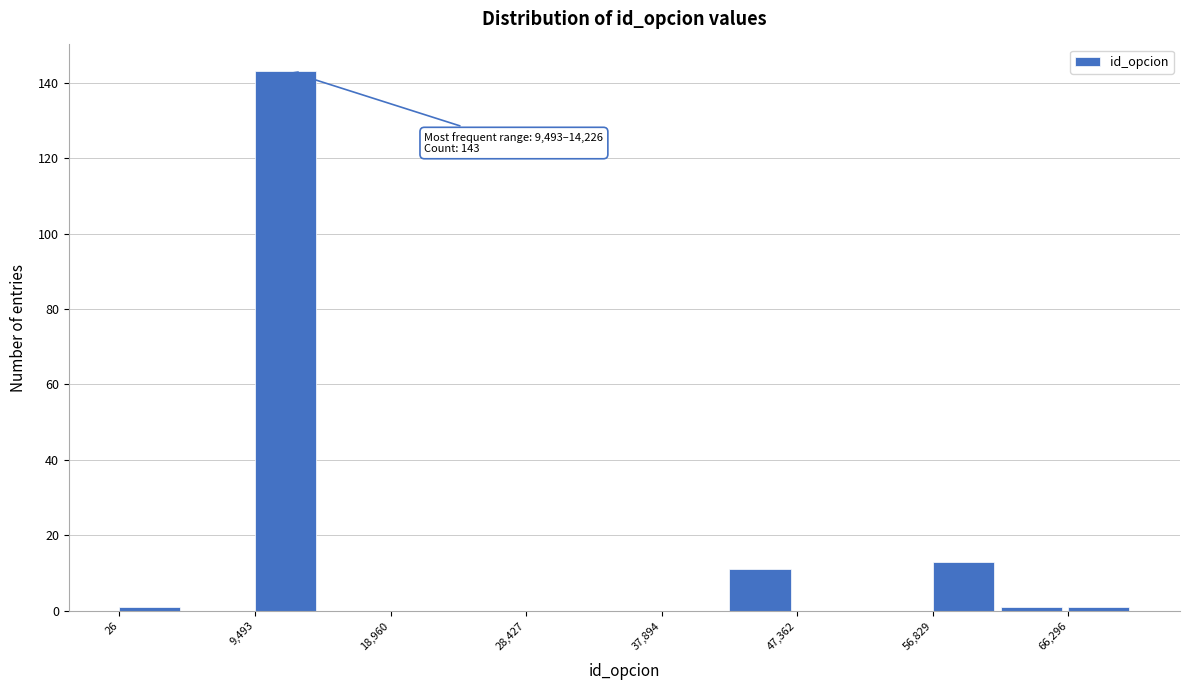

Which range on the x-axis has the tallest bar?

9000 to 14000